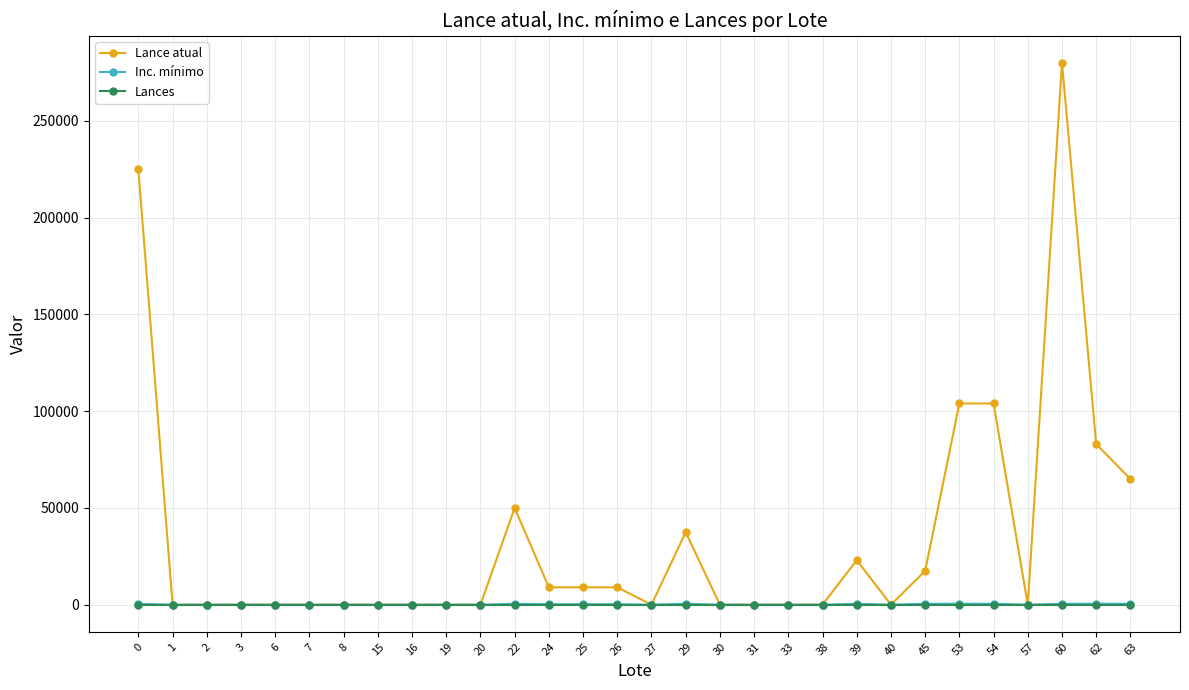

Which series has the largest total across all categories?

Lance atual